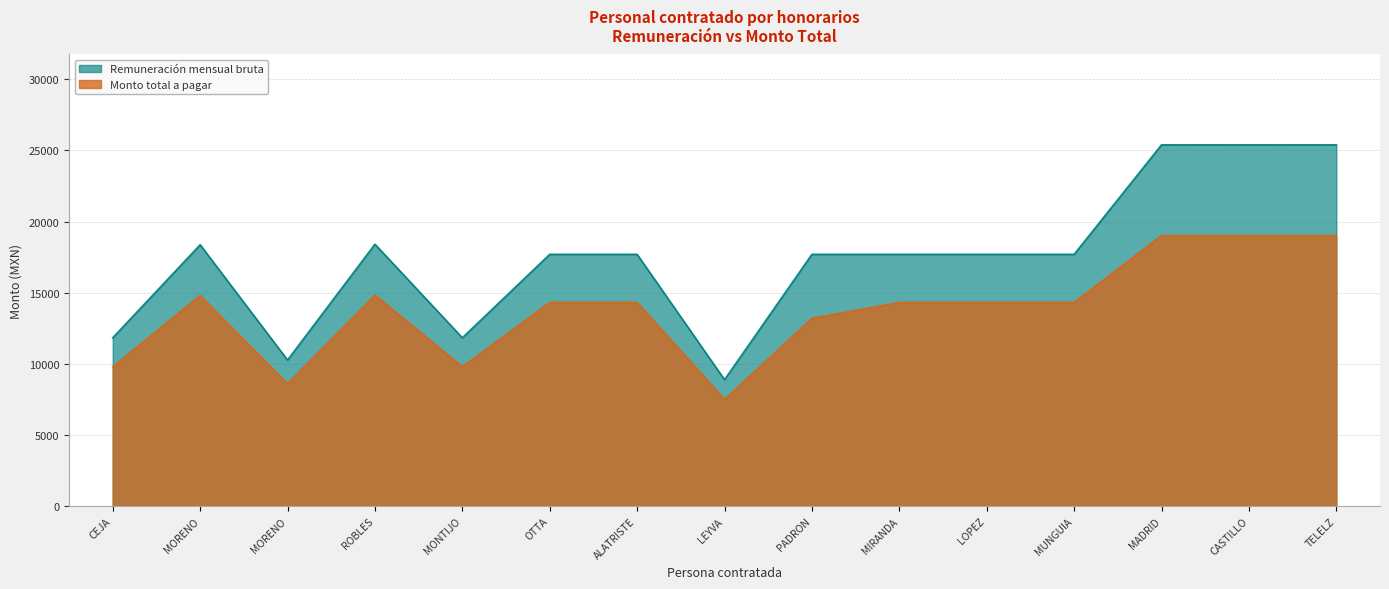

What position from the left is LEYVA GIJALVA?

8